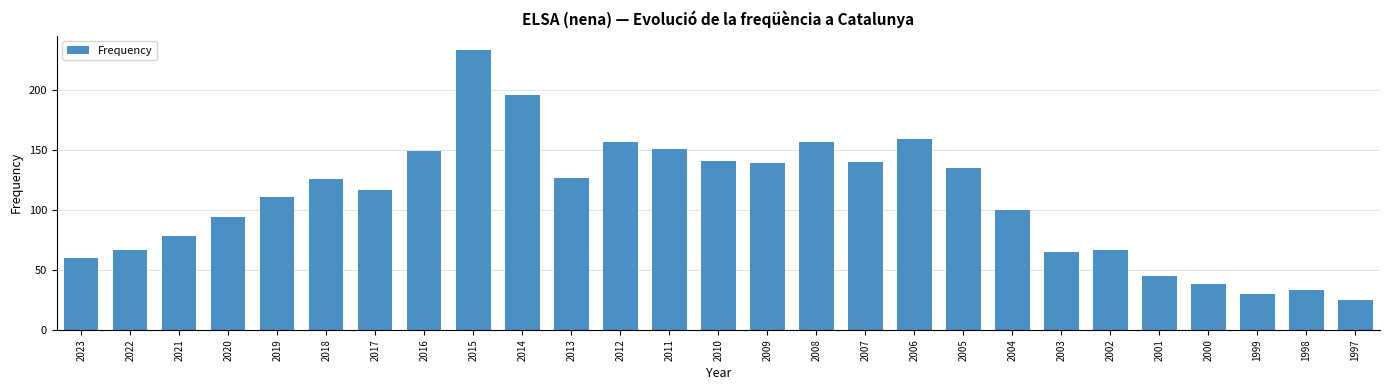

How many values are below 117?

13